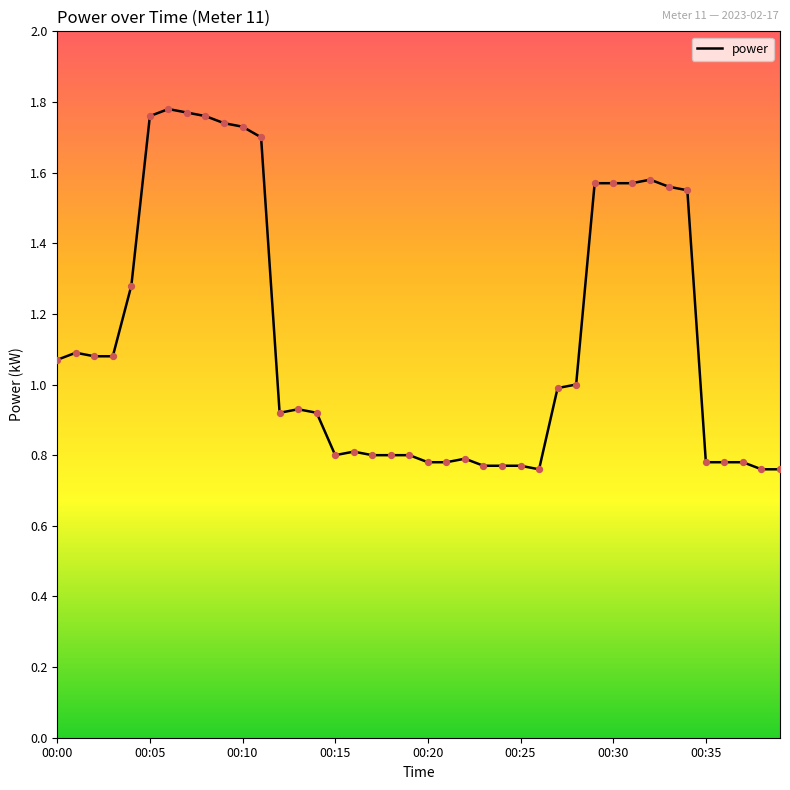

What is the difference between the maximum and minimum values?

1.0